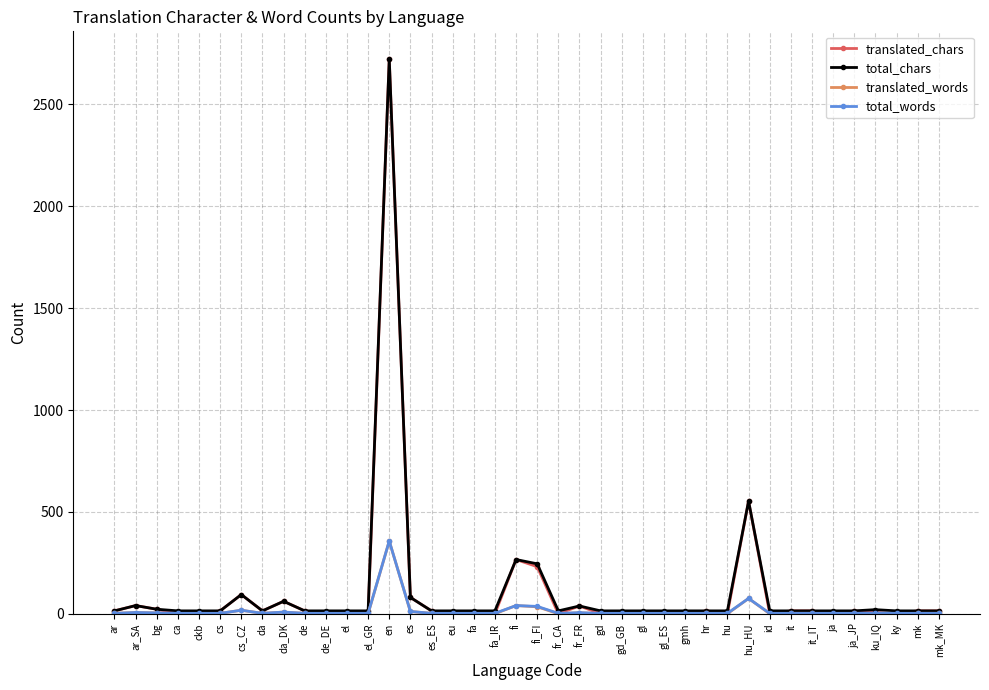

At which label does total_chars reach its peak?

en